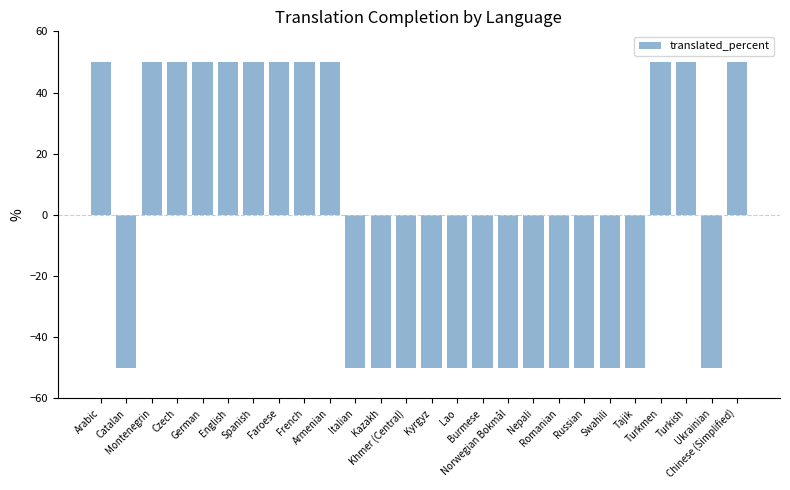

What is the difference between the maximum and minimum values?

100